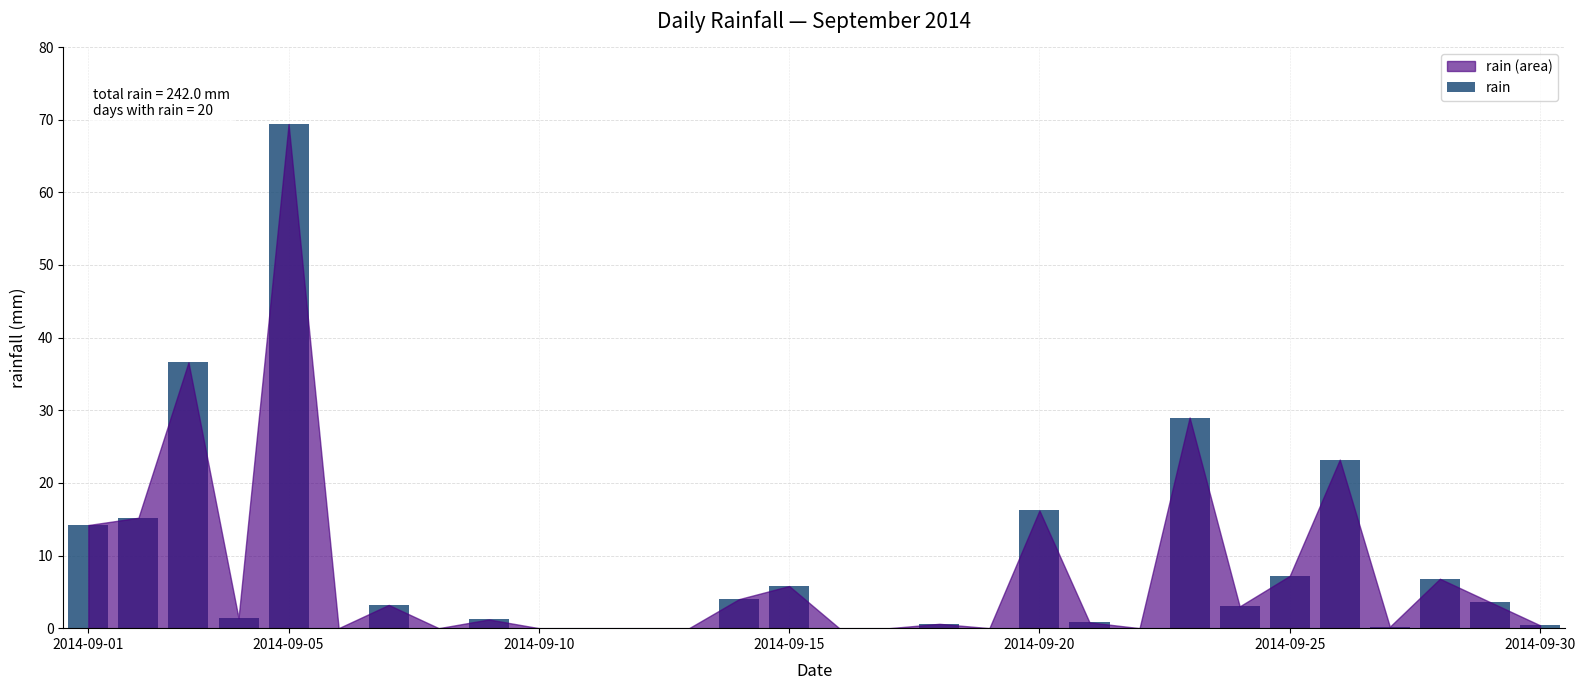

What is the maximum value shown in the chart?

69.4